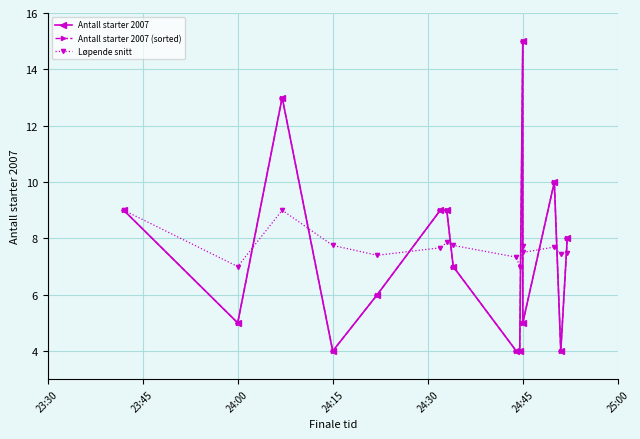

True or false: Antall starter 2007 and Antall starter 2007 (sorted) intersect in this chart.

False